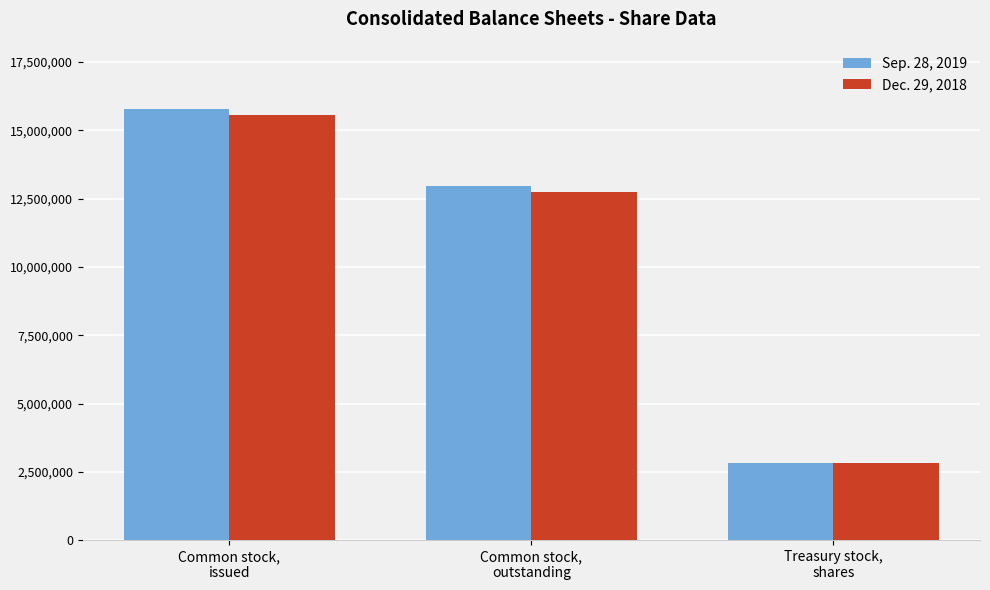

Which series has the widest spread of values?

Sep. 28, 2019